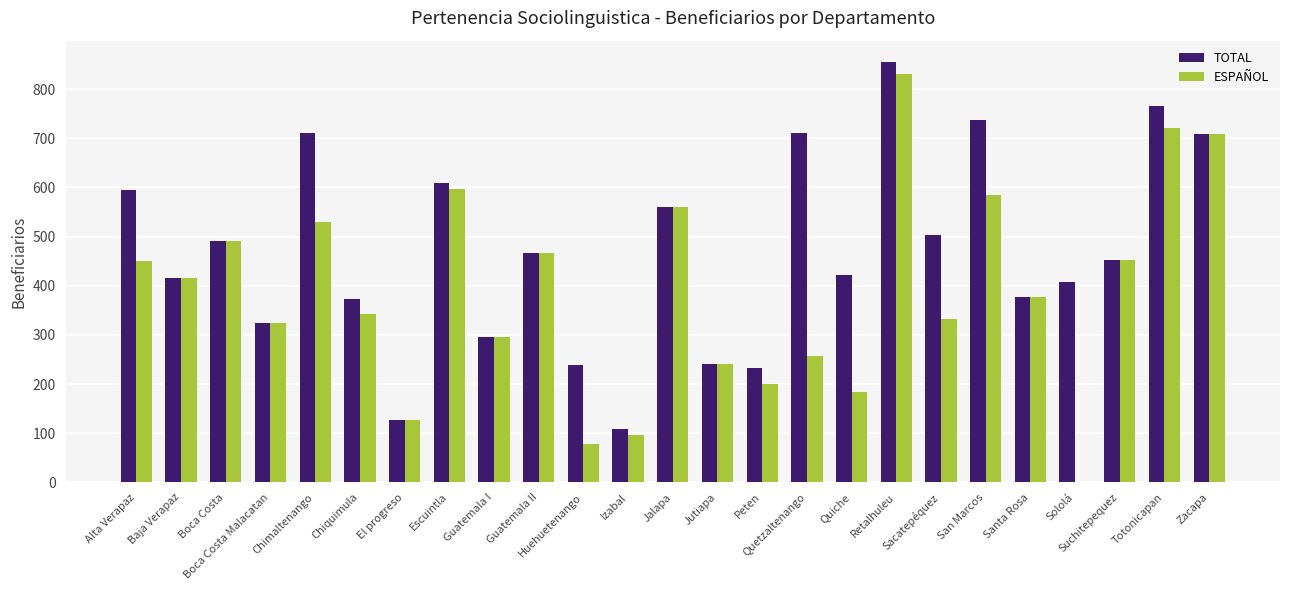

What is the average value of the TOTAL series?

469